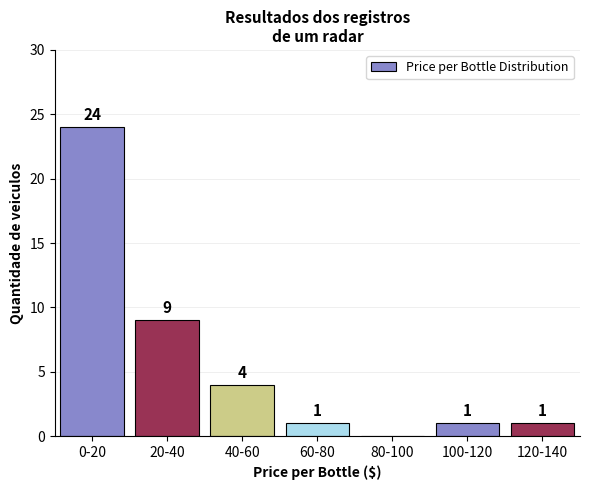

Reading left to right, extract all data points from this chart.

0-20=24	20-40=9	40-60=4	60-80=1	80-100=0	100-120=1	120-140=1